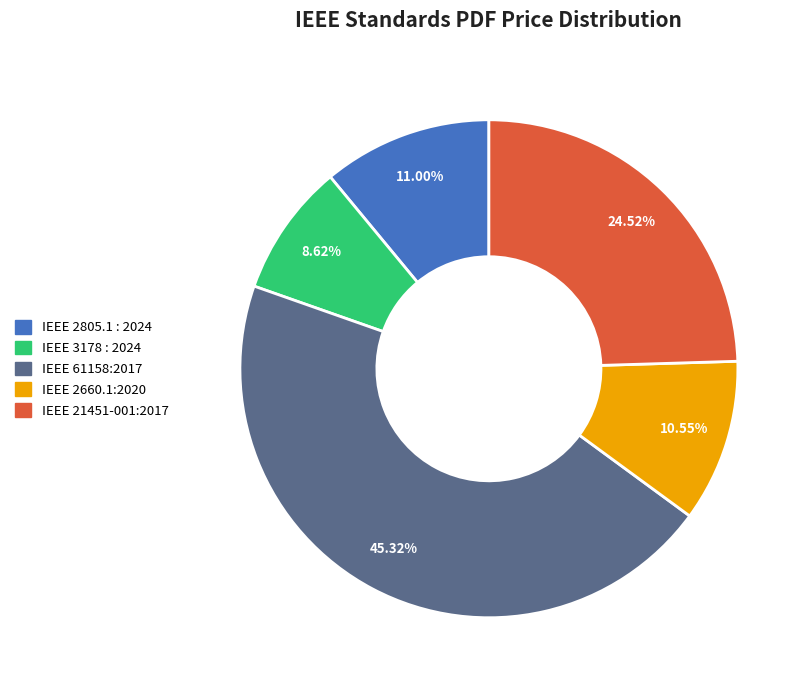

Is it true that IEEE 61158:2017 is 45% of the pie?

True